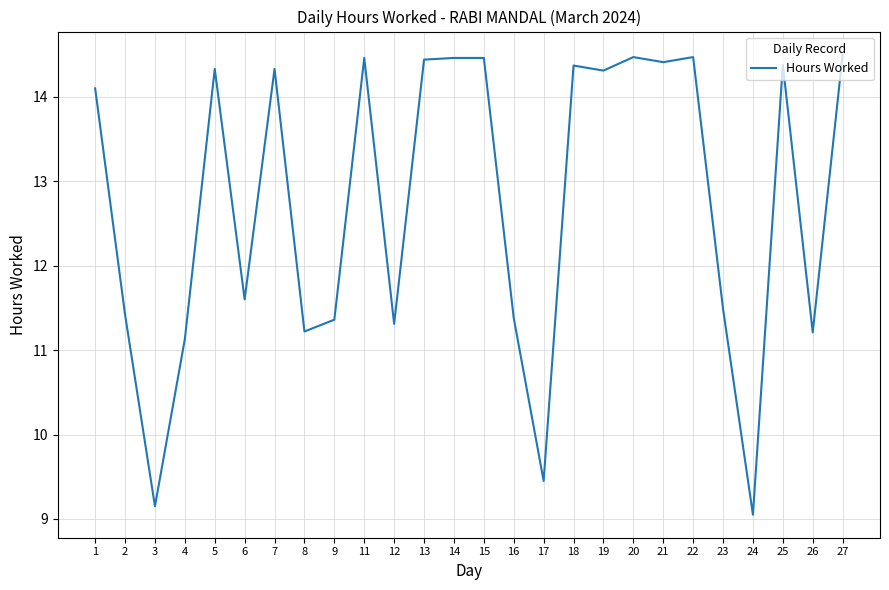

True or false: the data shows 11.4 at 2.

True